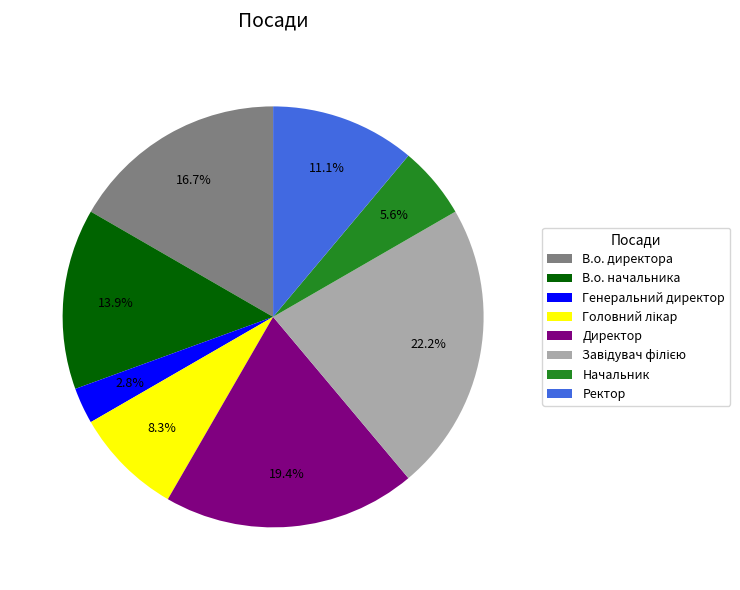

True or false: Начальник accounts for 1% of the total.

False